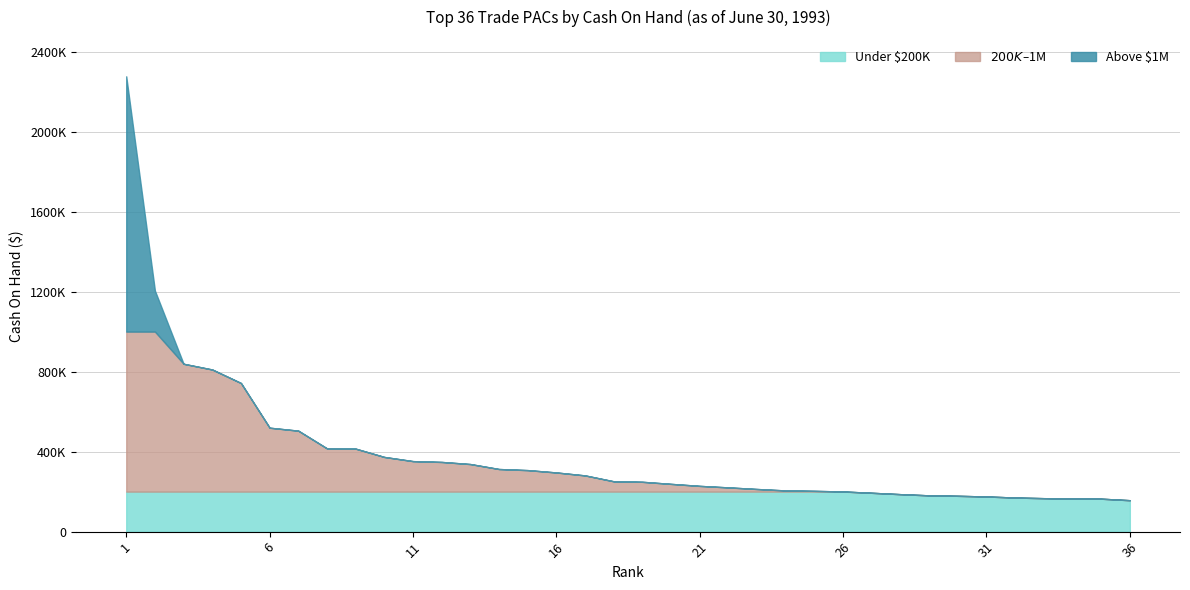

Rank the categories by value from lowest to highest.

36, 35, 34, 33, 32, 31, 30, 29, 28, 27, 26, 25, 24, 23, 22, 21, 20, 19, 18, 17, 16, 15, 14, 13, 12, 11, 10, 9, 8, 7, 6, 5, 4, 3, 2, 1